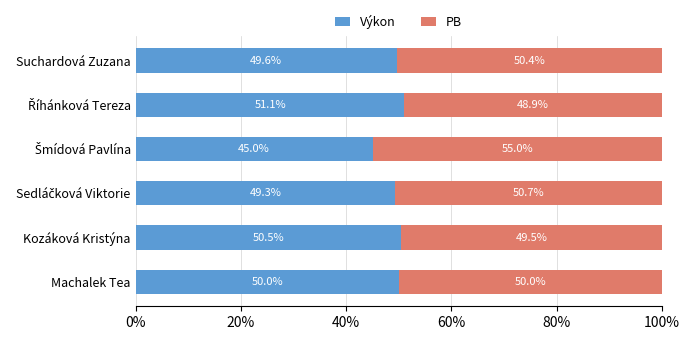

What is the lowest value of the Výkon series?

45.0